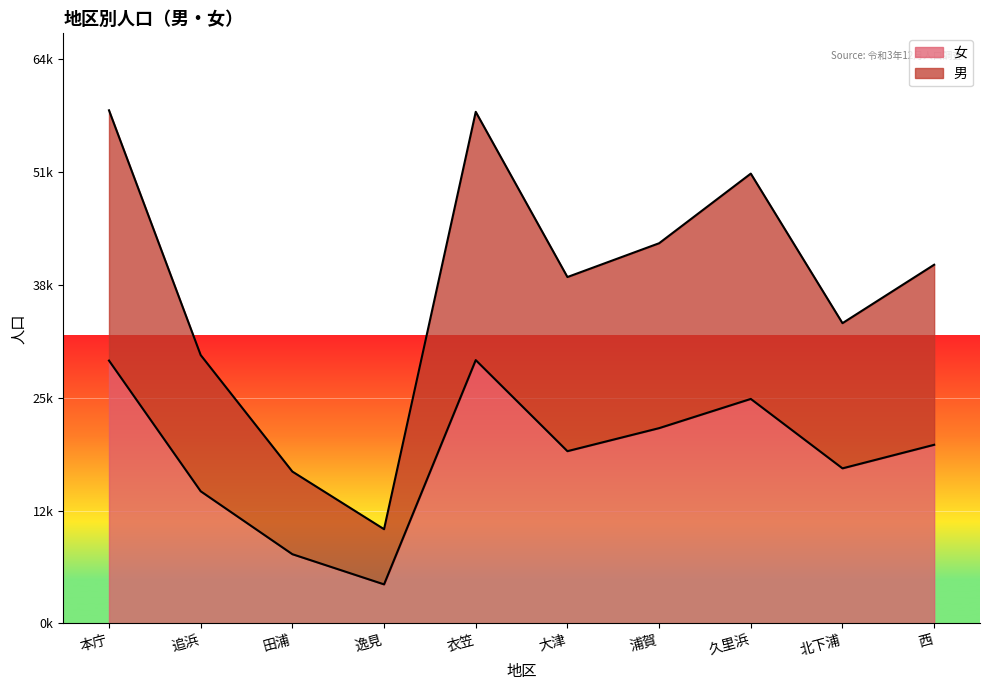

Is the value of 男 at 逸見 greater than the value of 女 at 大津?

No